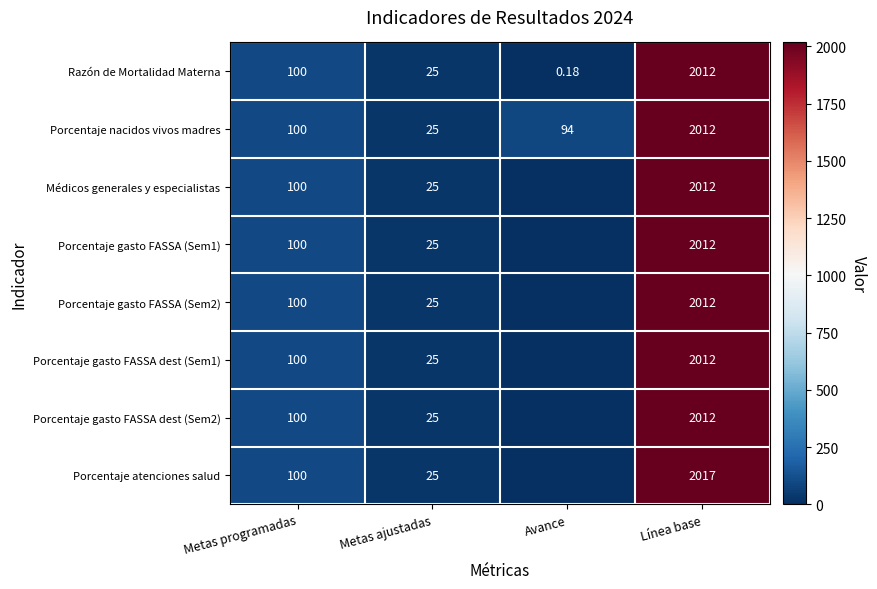

What is the difference between the Porcentaje gasto FASSA dest (Sem1) values at Avance and Metas programadas?

100.0